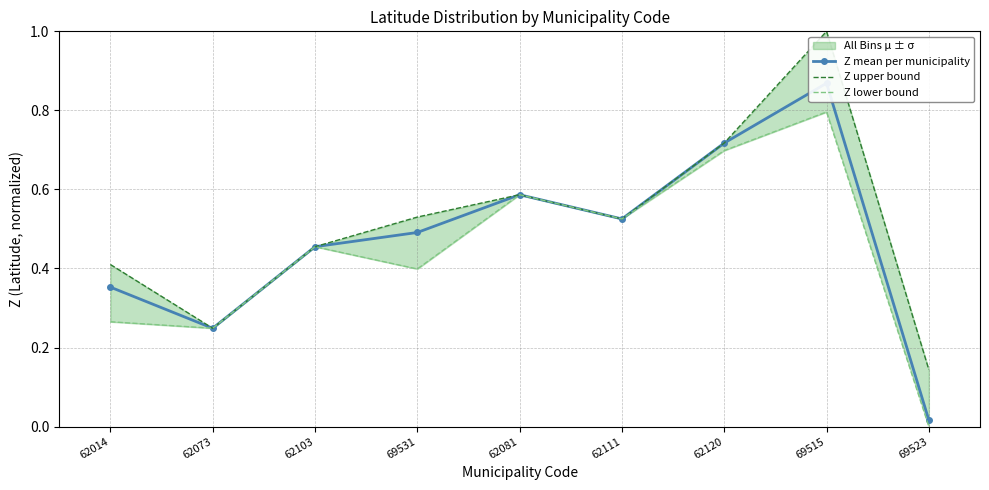

How many interior local valleys does the Z mean per municipality series have?

2